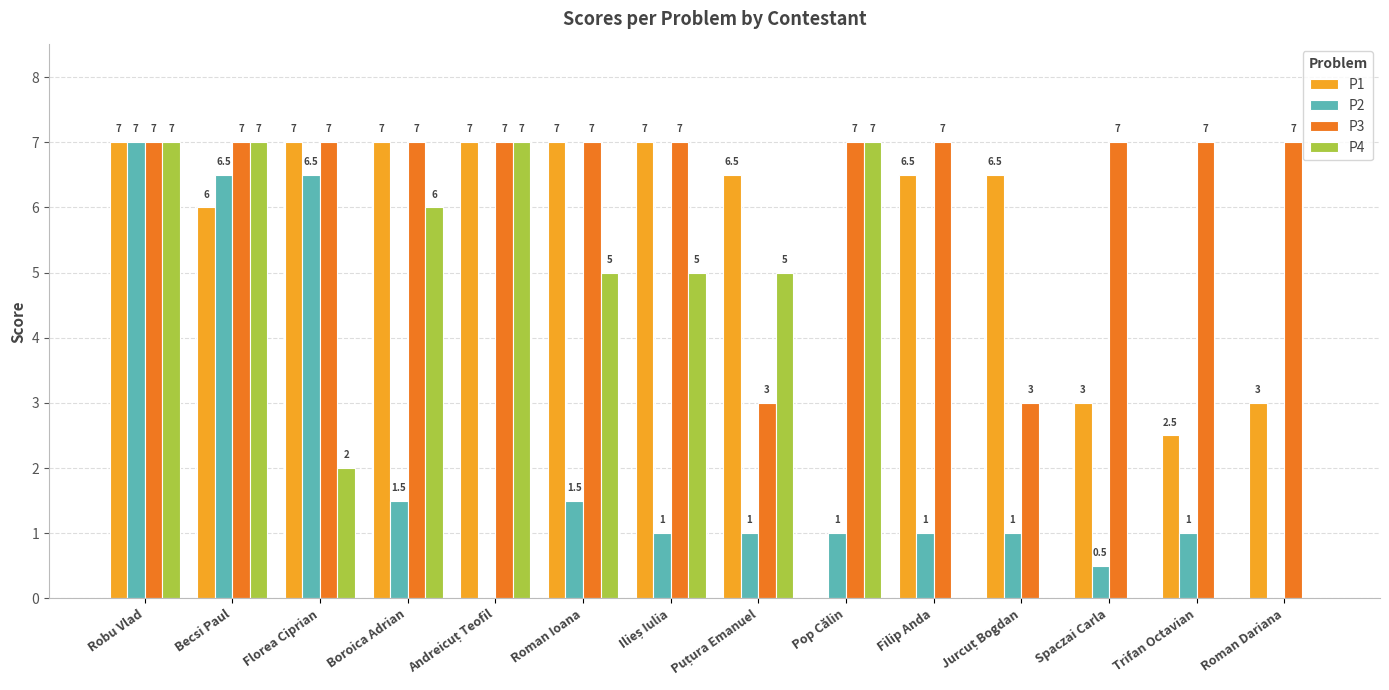

Reading left to right, extract all data points from this chart.

P1: 7.0	6.0	7.0	7.0	7.0	7.0	7.0	6.5	0.0	6.5	6.5	3.0	2.5	3.0
P2: 7.0	6.5	6.5	1.5	0.0	1.5	1.0	1.0	1.0	1.0	1.0	0.5	1.0	0.0
P3: 7.0	7.0	7.0	7.0	7.0	7.0	7.0	3.0	7.0	7.0	3.0	7.0	7.0	7.0
P4: 7.0	7.0	2.0	6.0	7.0	5.0	5.0	5.0	7.0	0.0	0.0	0.0	0.0	0.0